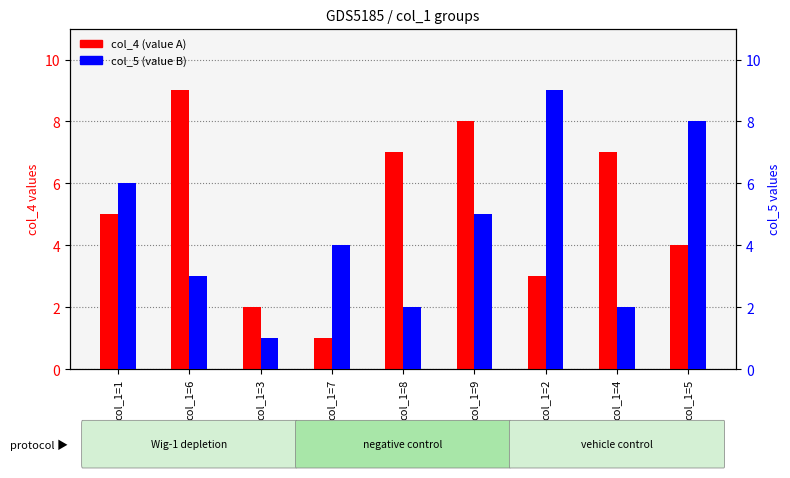

What is the difference between the maximum and minimum values in the col_5 (value B) series?

8